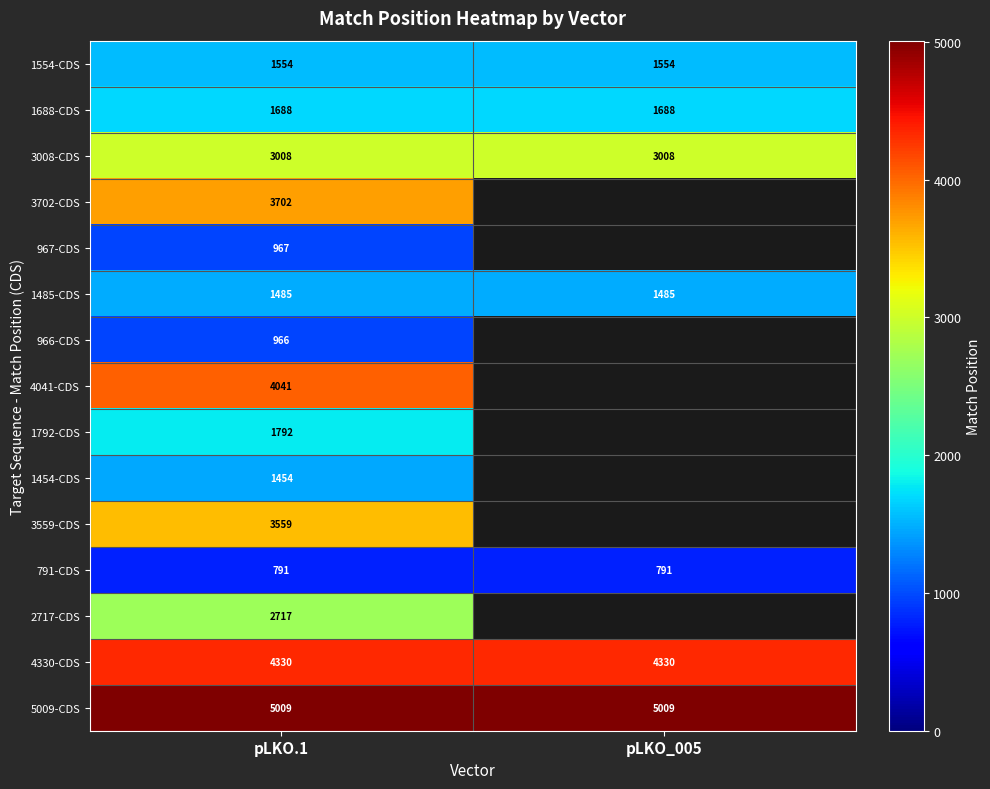

Between pLKO.1 and pLKO_005, which is larger?

pLKO.1